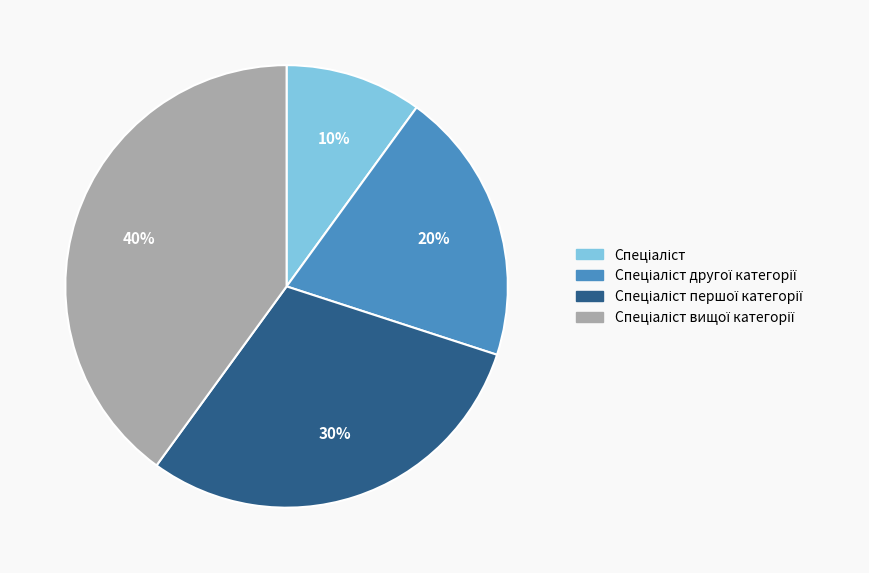

Is there a majority slice in this chart?

No